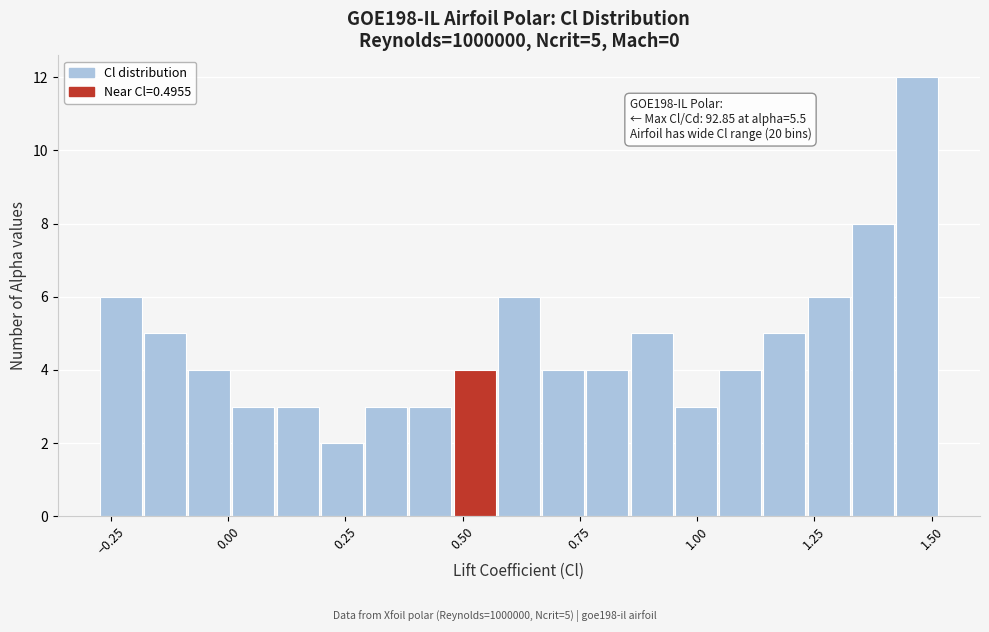

Read against the x-axis, roughly where is the centre of the tallest bar?

1.45